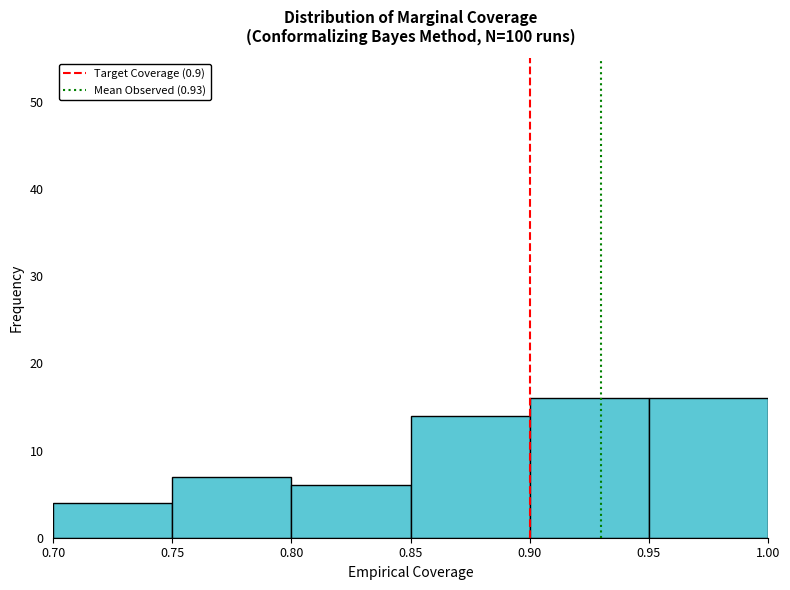

What is the height of the bar covering 0.85 to 0.90 on the x-axis? The values are not printed on the chart, so give them approximately, as read against the axis.

14